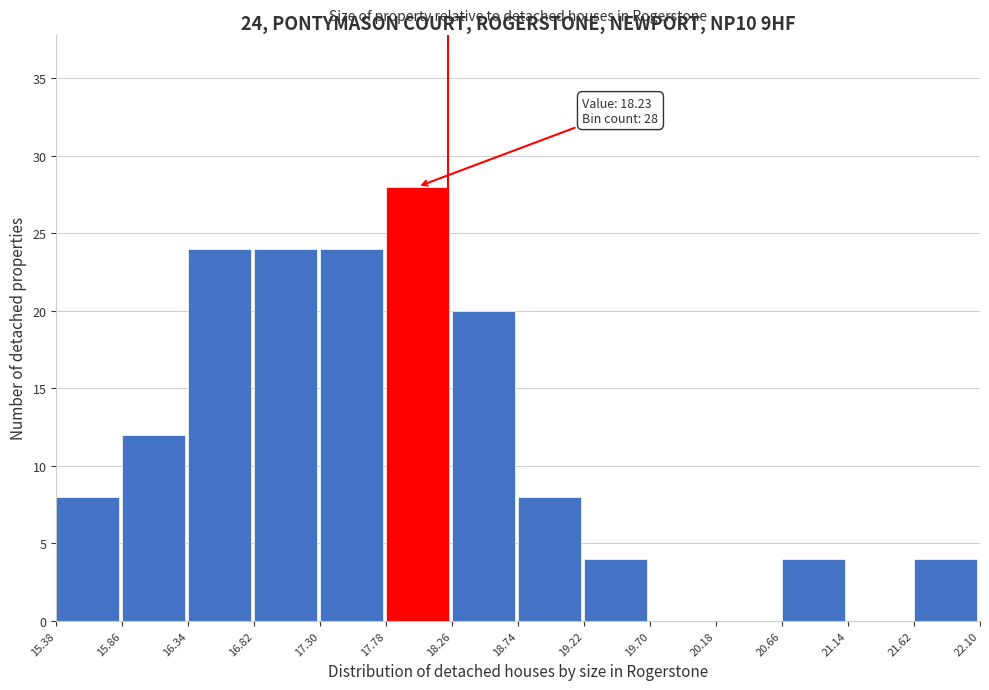

Over which range of the x-axis is the bar tallest?

17.78 to 18.26